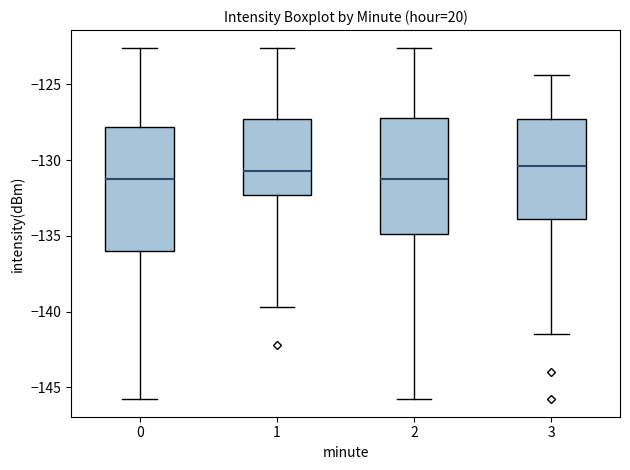

Reading left to right, read every box against the y-axis: the position of its median line, the range the box covers, and the ends of its whiskers. The values are not printed on the chart, so give them approximately, as read against the axis.

0: median -131.0, box -136.0 to -128.0, whiskers -146.0 to -122.5
1: median -130.5, box -132.5 to -127.5, whiskers -139.5 to -122.5
2: median -131.0, box -135.0 to -127.0, whiskers -146.0 to -122.5
3: median -130.5, box -134.0 to -127.5, whiskers -141.5 to -124.5